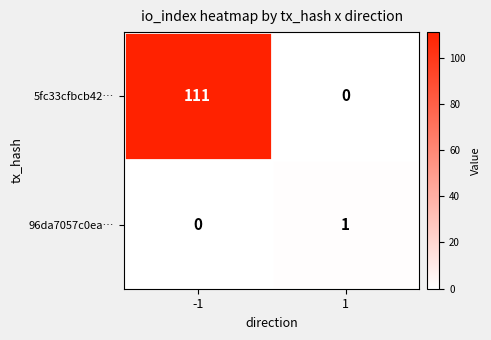

Which series changed the most between -1 and 1?

5fc33cfbcb42…